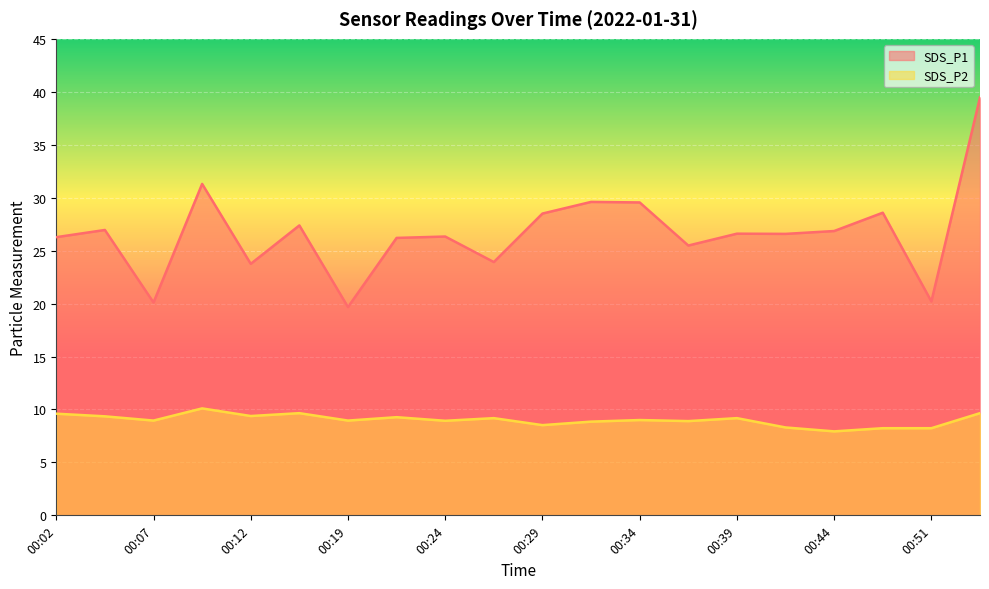

Which label corresponds to the smallest value in the chart?

00:44